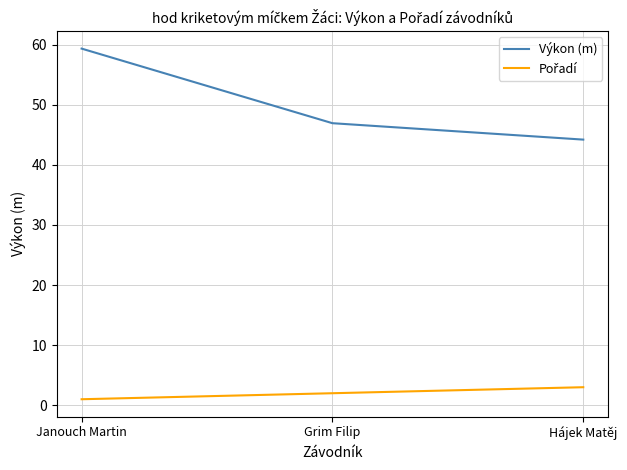

Rank the categories by Výkon (m) value from lowest to highest.

Hájek Matěj, Grim Filip, Janouch Martin